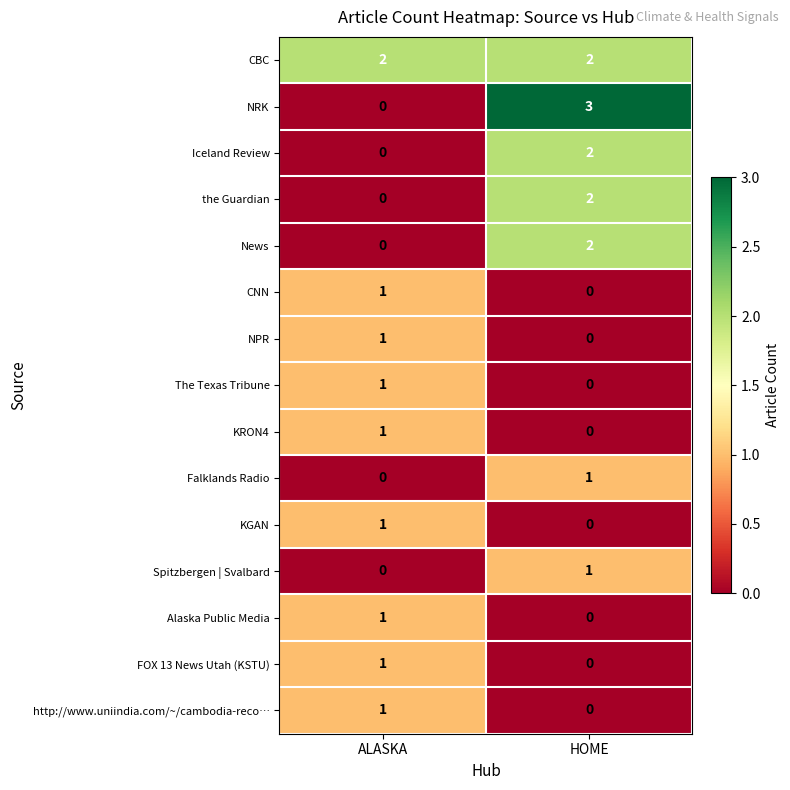

List the labels in order of The Texas Tribune value, smallest first.

HOME, ALASKA